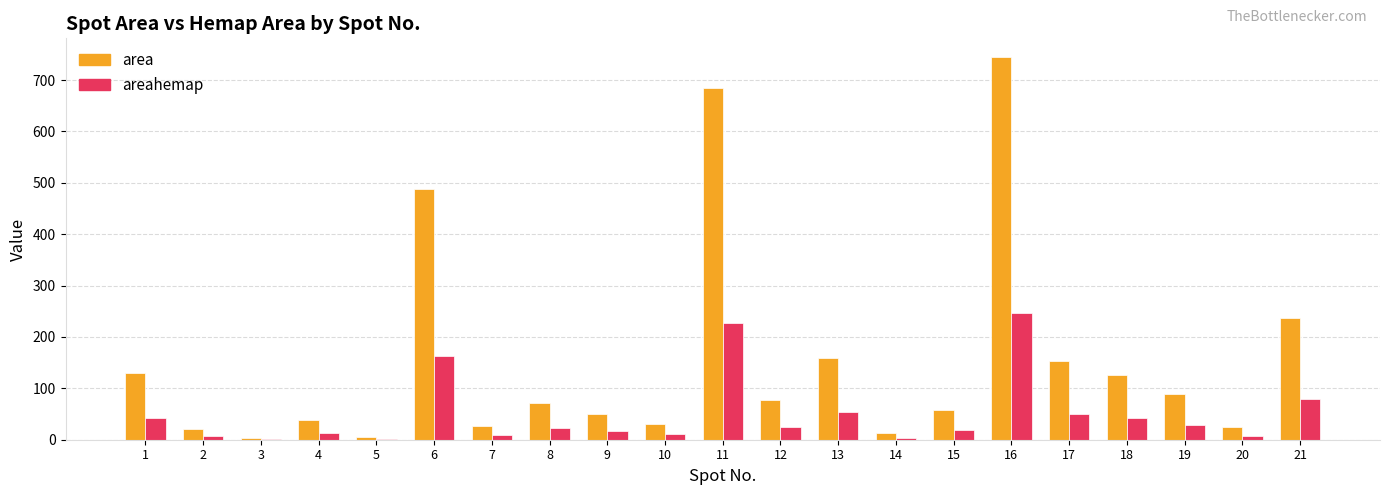

At which label is area closest to 373?

6